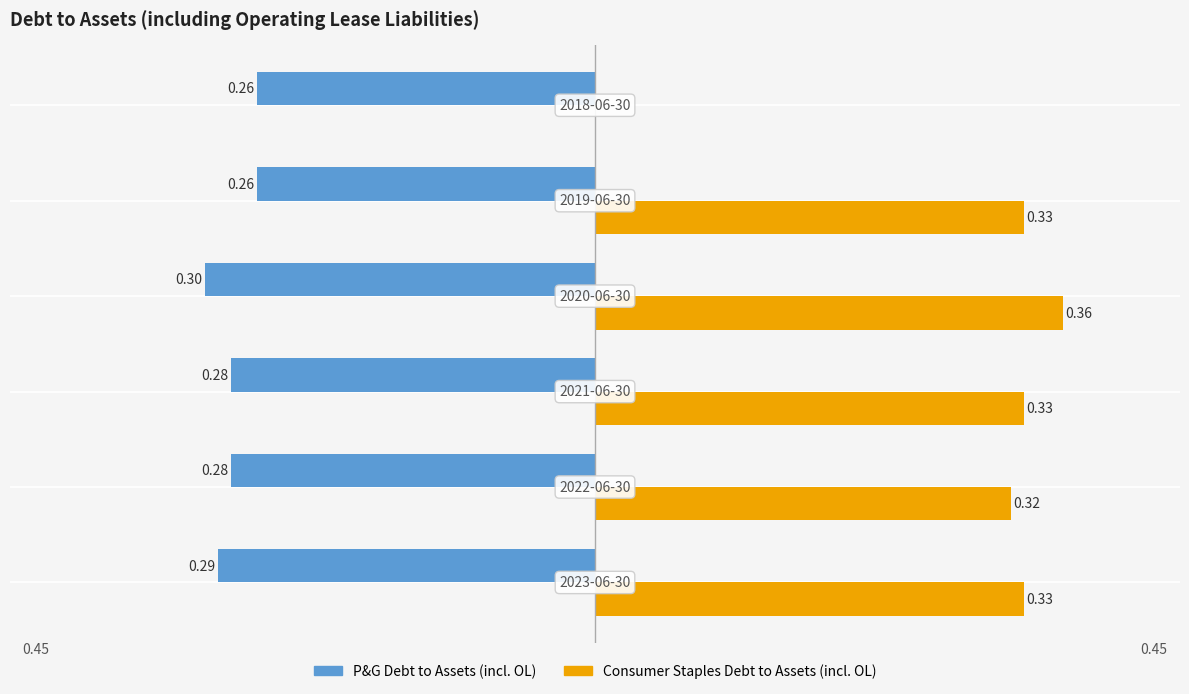

Which series has the largest total across all categories?

Consumer Staples Debt to Assets (incl. OL)